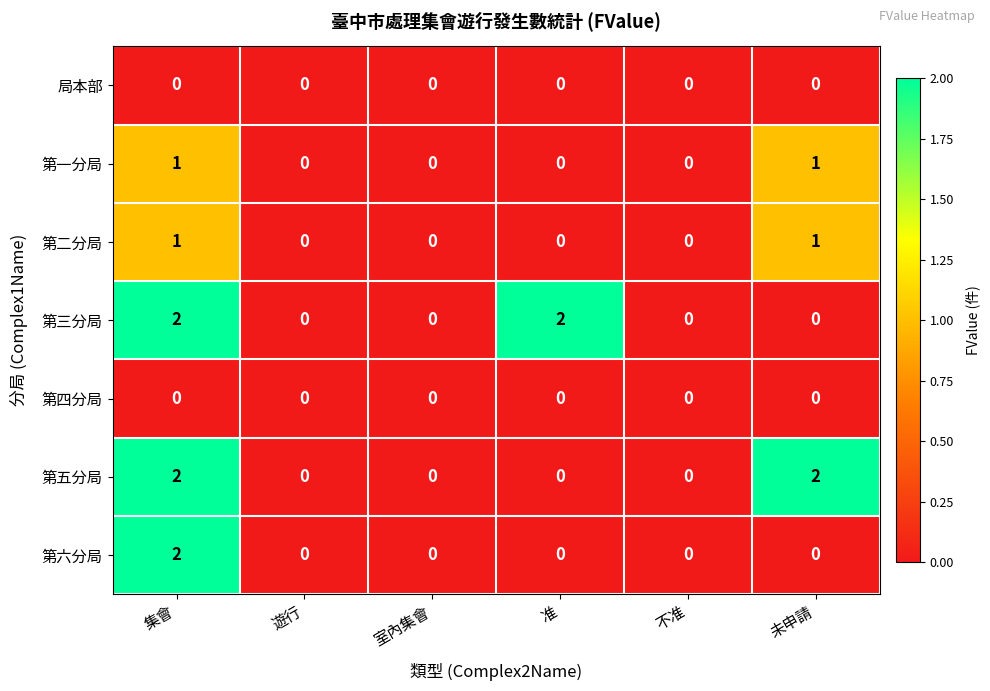

Count the 第三分局 values in the range 0 to 2.

6